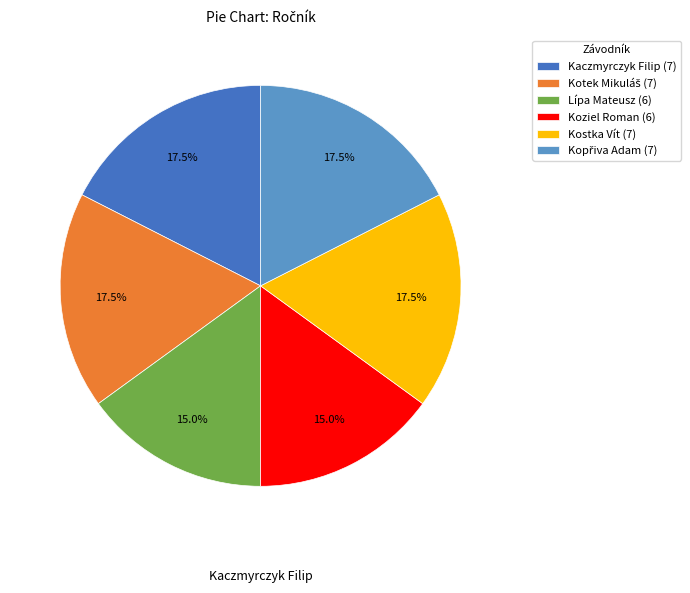

Is the sum of Kaczmyrczyk Filip (7) and Koziel Roman (6) greater than half?

No